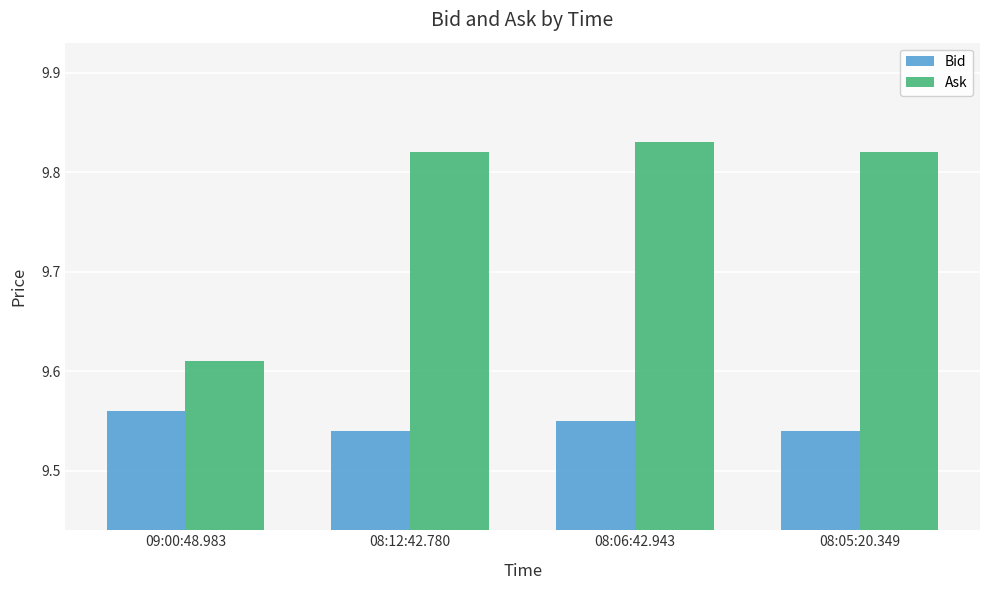

The value of Bid at 08:05:20.349 is 5.8. True or false?

False